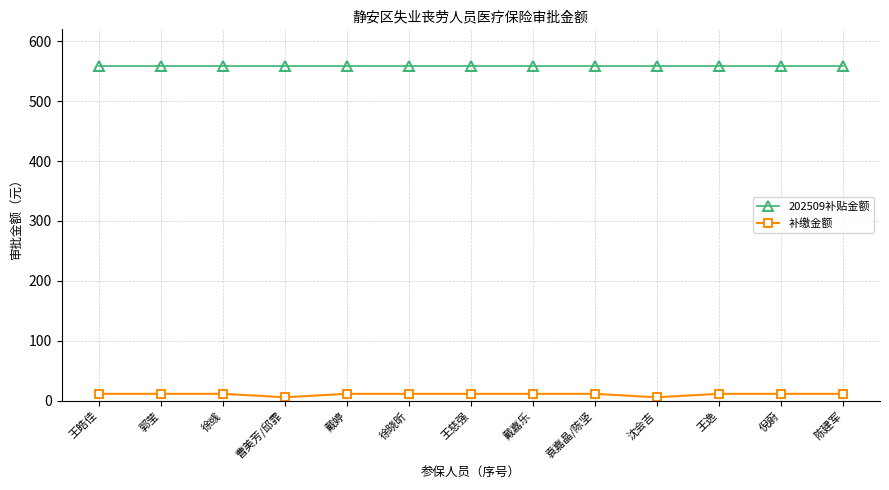

What is the maximum value shown in the chart?

559.5